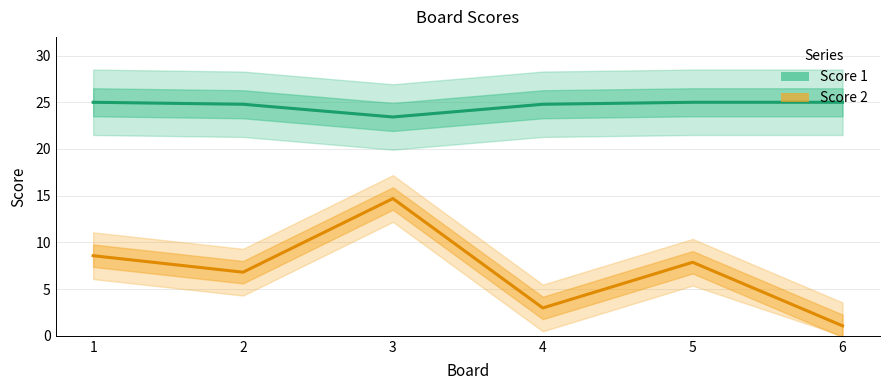

Between 1 and 6, which series saw the biggest shift?

Score 2